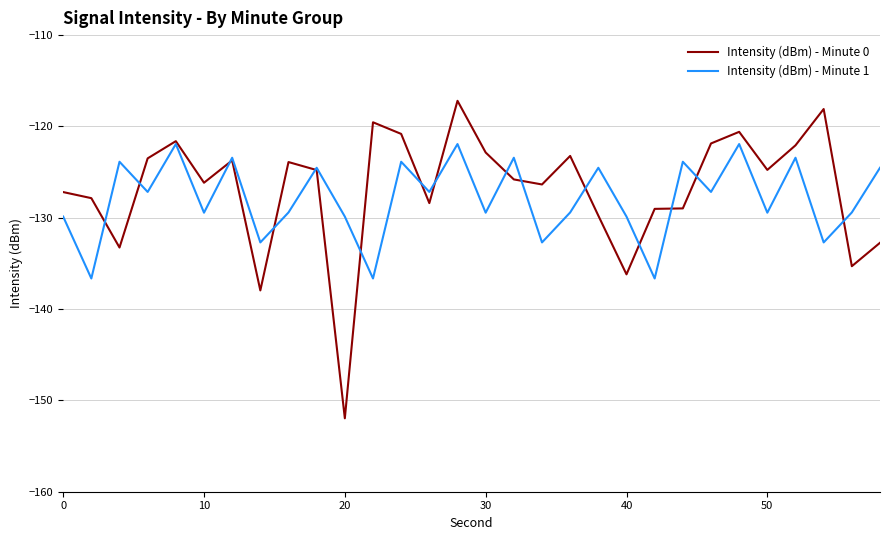

What is the average value of the Intensity (dBm) - Minute 0 series?

-126.8